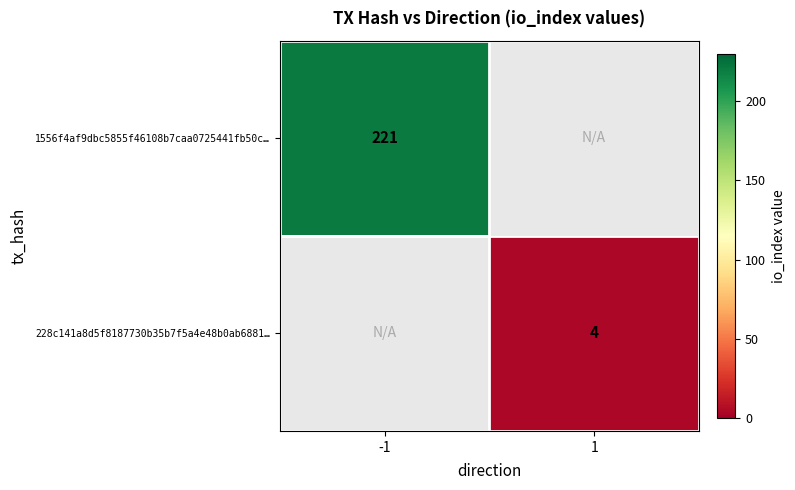

The 228c141a8d5f8187730b35b7f5a4e48b0ab6881… series shows 4 at 1. True or false?

True